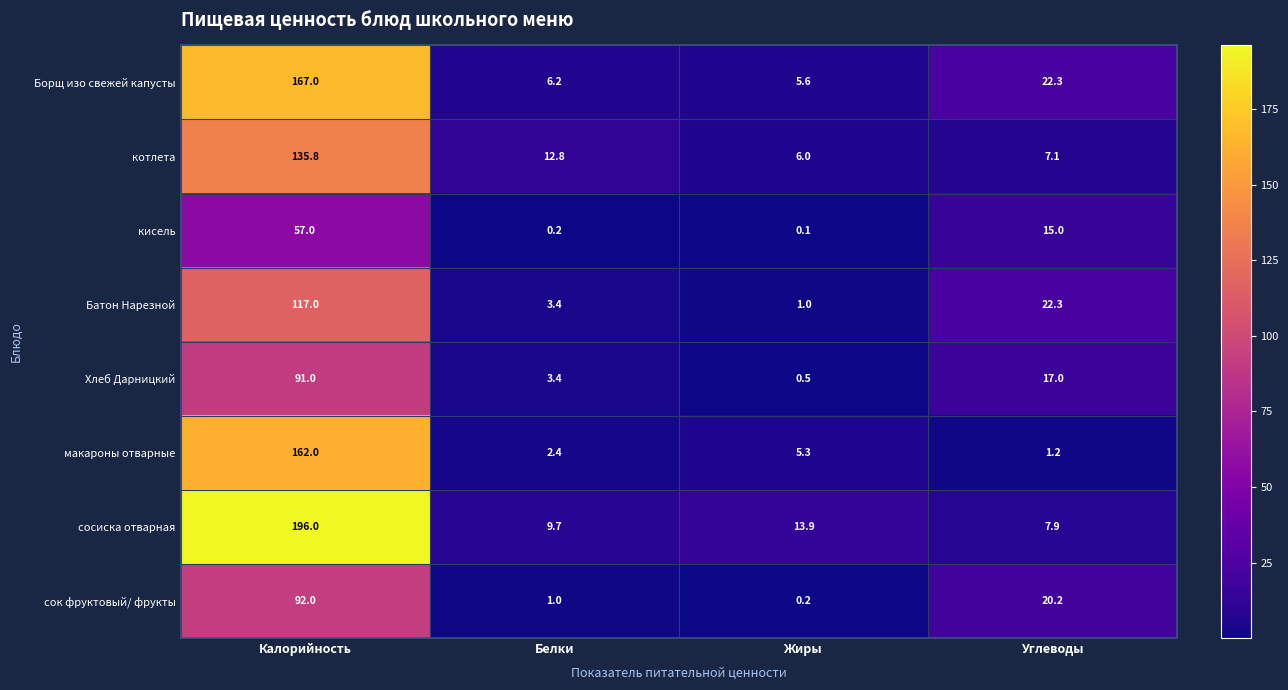

Which series has the largest range (max minus min)?

сосиска отварная